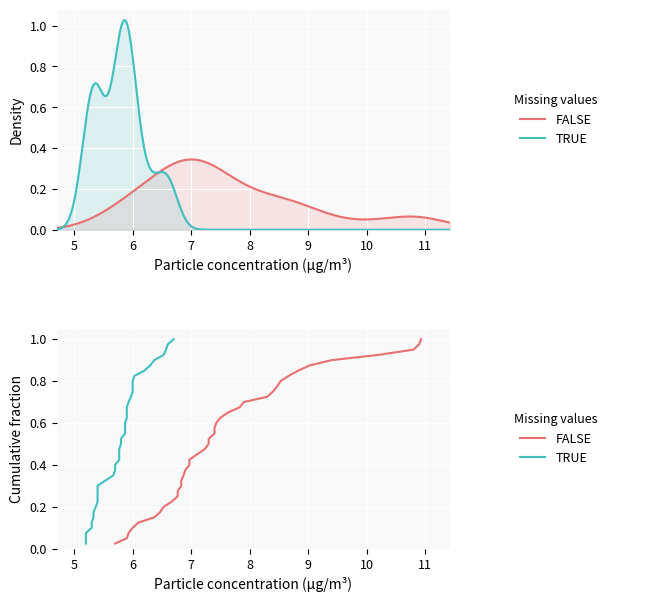

The SDS_P2 (TRUE) series shows 0.2 at 17. True or false?

False